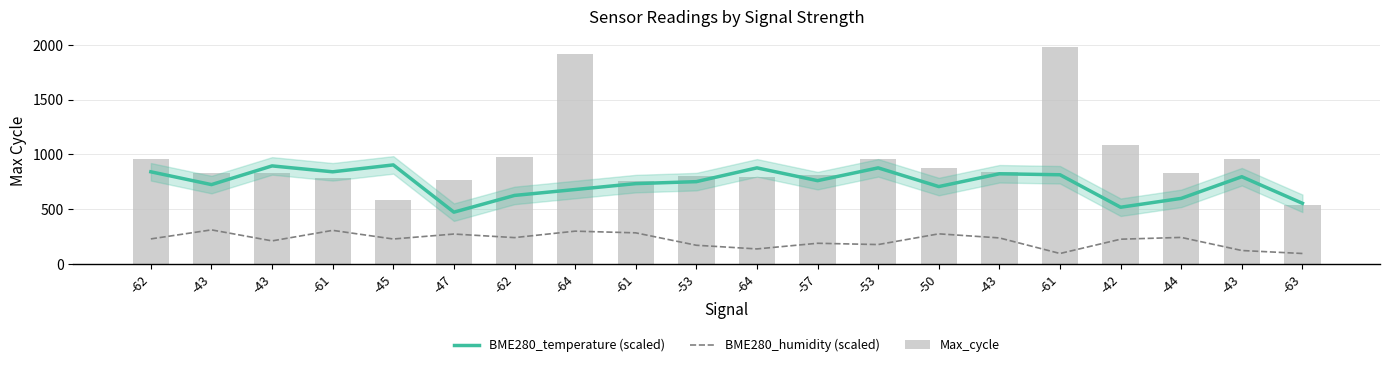

Which category has the lowest value across all series?

-61